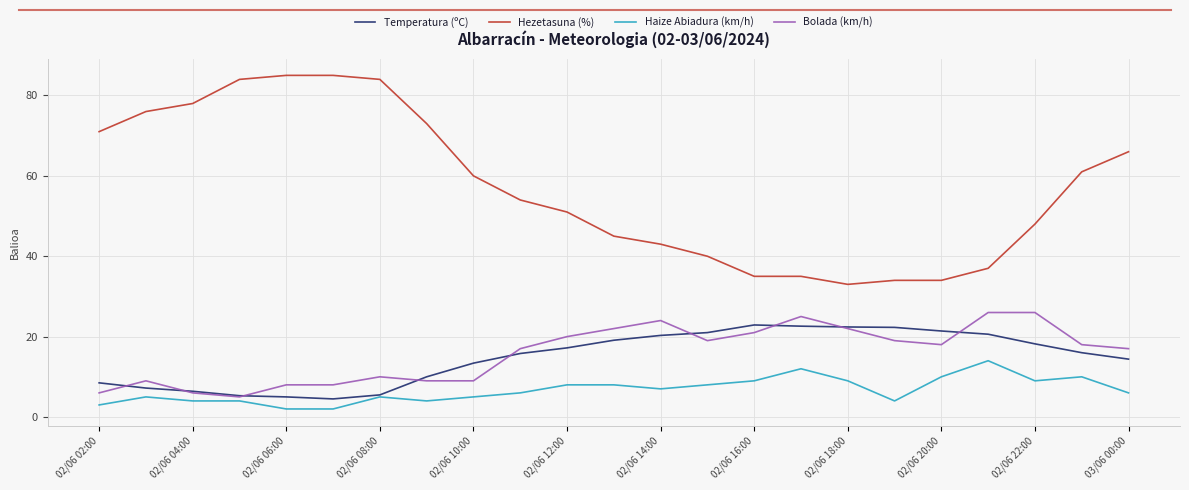

Which series has the largest range (max minus min)?

Hezetasuna (%)